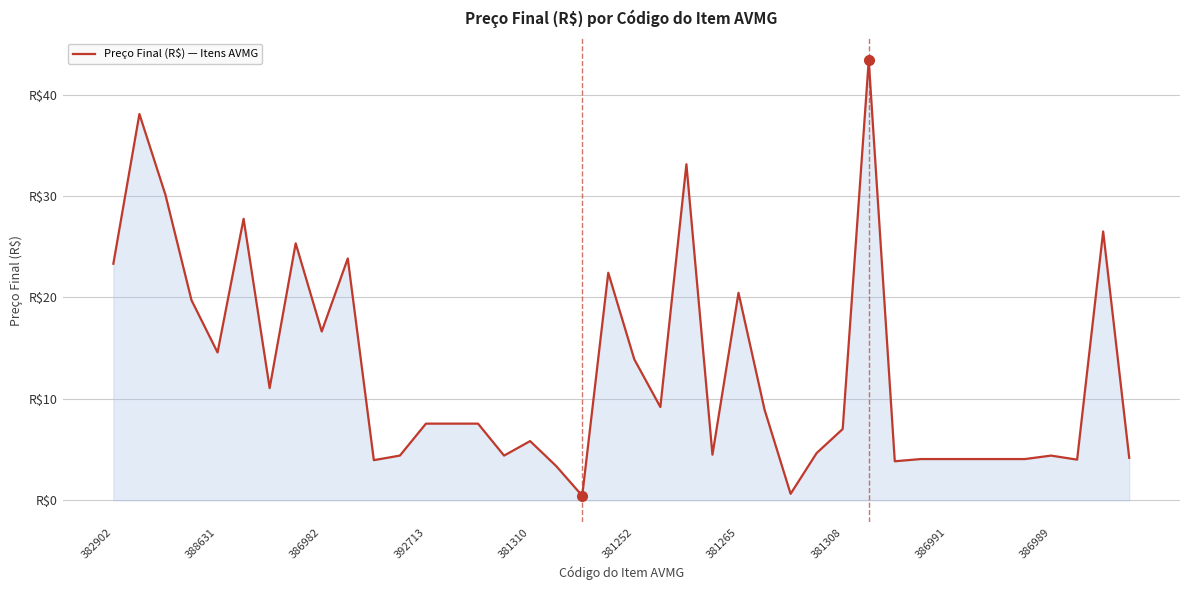

Does the chart have visible grid lines?

Yes